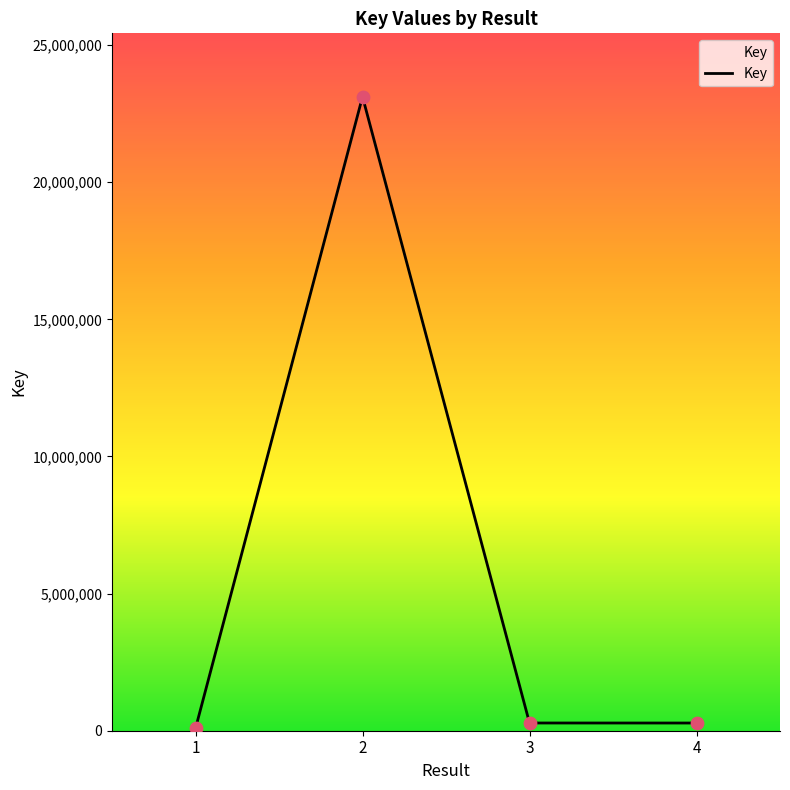

Which has a higher value, 4 or 2?

2